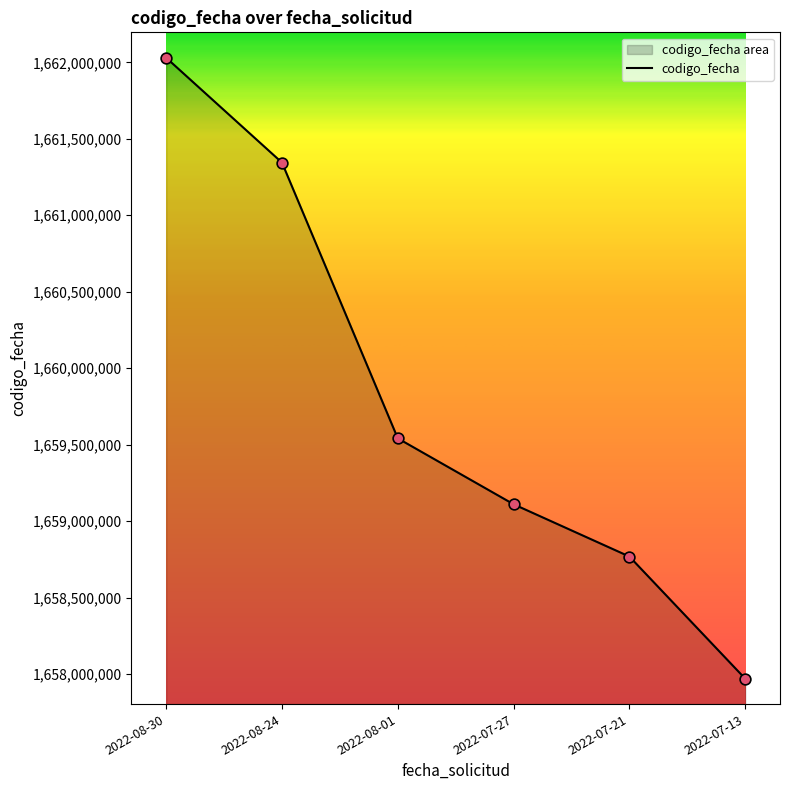

What is the change in value from 2022-08-30 to 2022-07-13?

-4060681